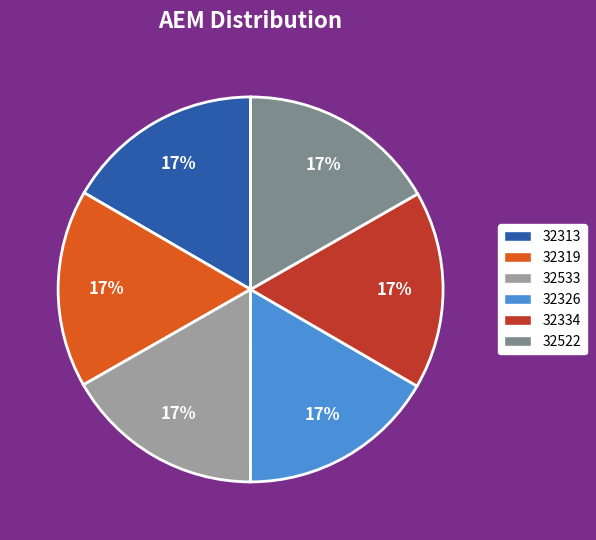

Which slice is the largest?

32533